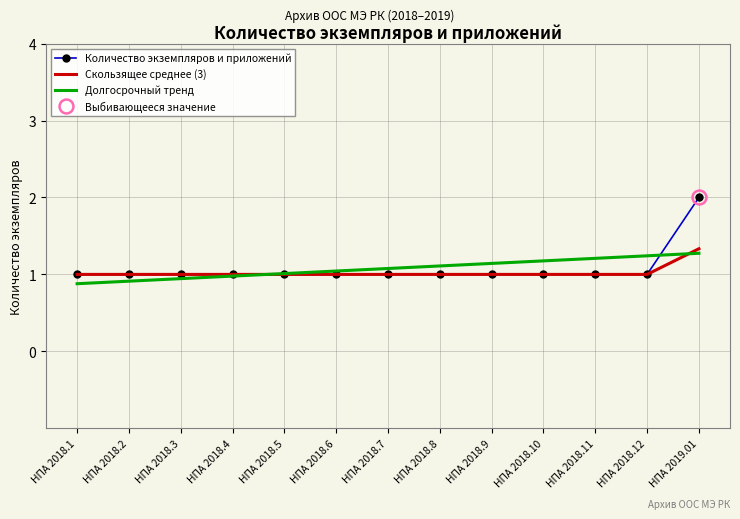

What position from the right is НПА 2018.10?

4